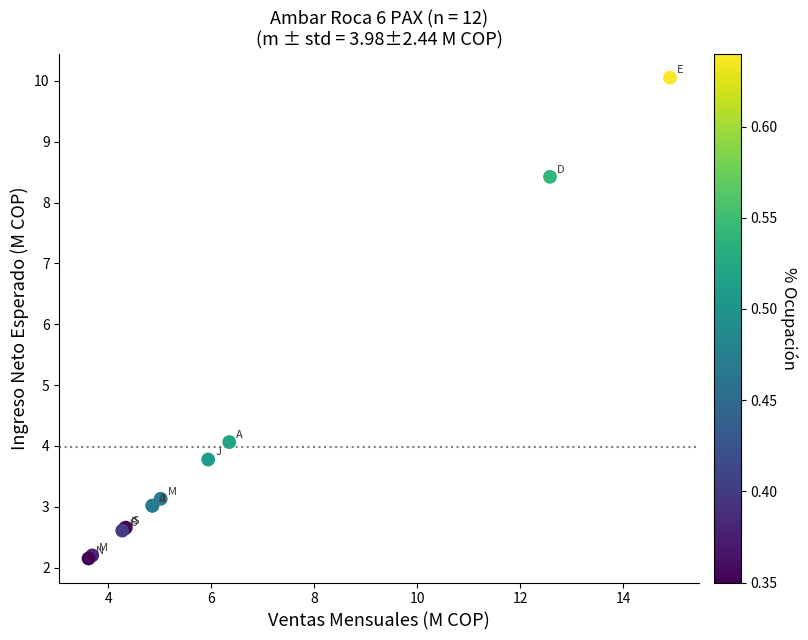

What Y value in the scatter plot is closest to 6?

4.1